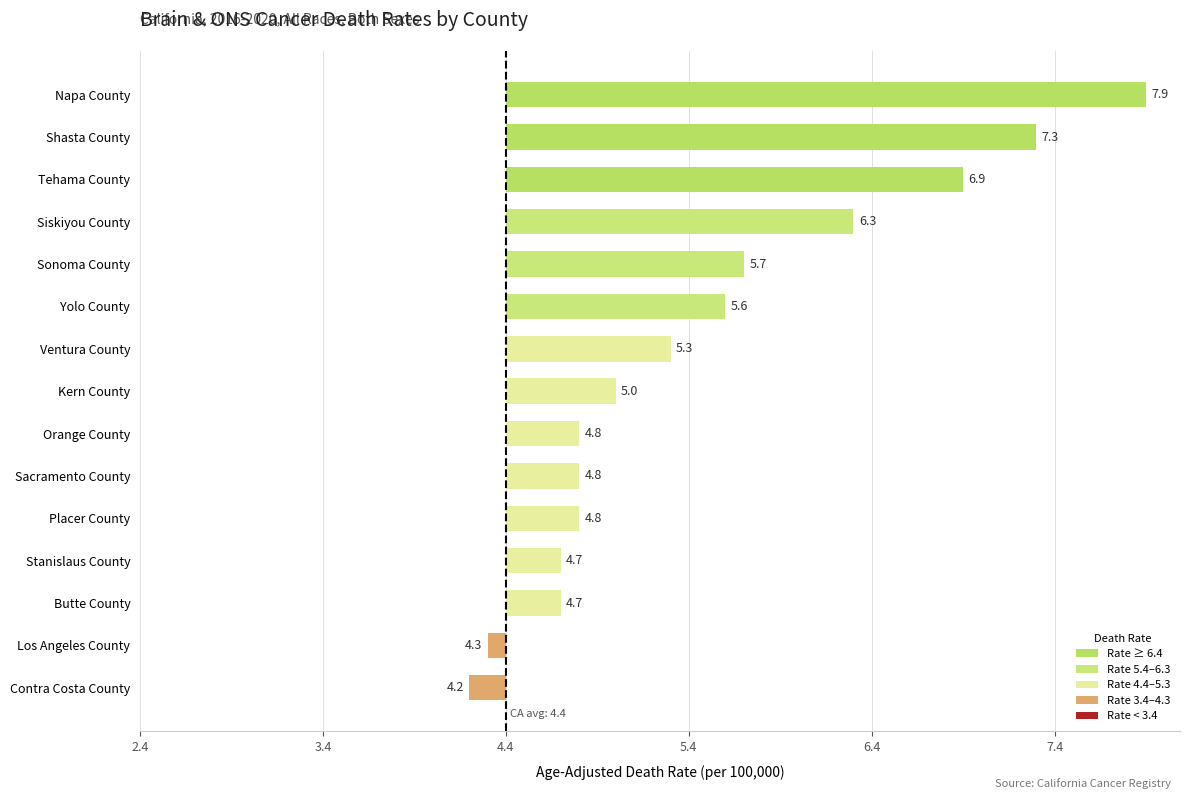

Which category has the lowest value across all series?

Contra Costa County